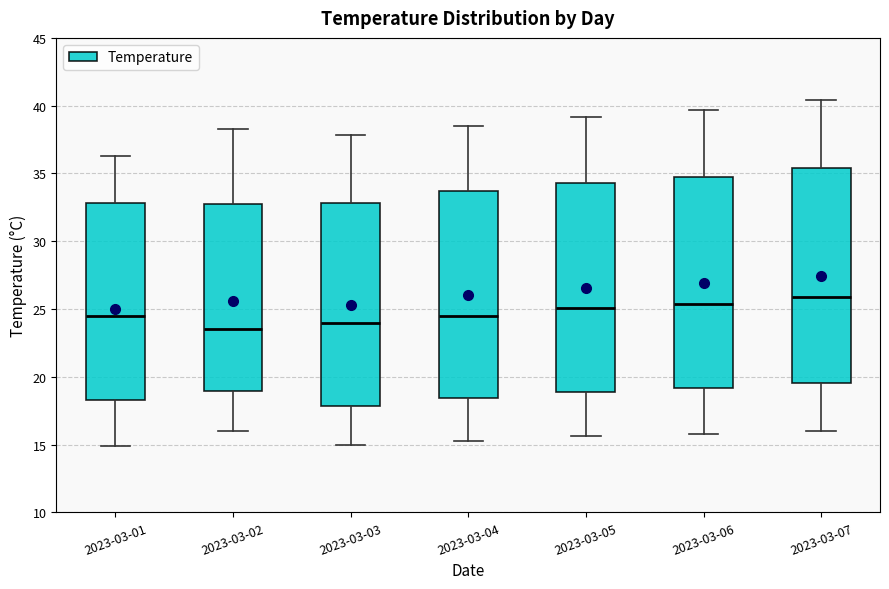

Reading left to right, transcribe this box plot: for each box, give where its median line is, the range the box spans, and where its two whiskers end, as read against the y-axis. The values are not printed on the chart, so give them approximately, as read against the axis.

2023-03-01: median 24.5, box 18.5 to 33.0, whiskers 15.0 to 36.5
2023-03-02: median 23.5, box 19.0 to 33.0, whiskers 16.0 to 38.5
2023-03-03: median 24.0, box 18.0 to 33.0, whiskers 15.0 to 38.0
2023-03-04: median 24.5, box 18.5 to 33.5, whiskers 15.5 to 38.5
2023-03-05: median 25.0, box 19.0 to 34.5, whiskers 15.5 to 39.0
2023-03-06: median 25.5, box 19.0 to 34.5, whiskers 16.0 to 39.5
2023-03-07: median 26.0, box 19.5 to 35.5, whiskers 16.0 to 40.5